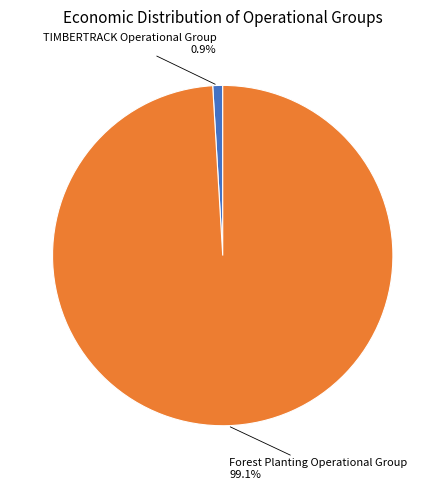

To the nearest percent, what is the difference between the TIMBERTRACK Operational Group and Forest Planting Operational Group slice percentages?

98%